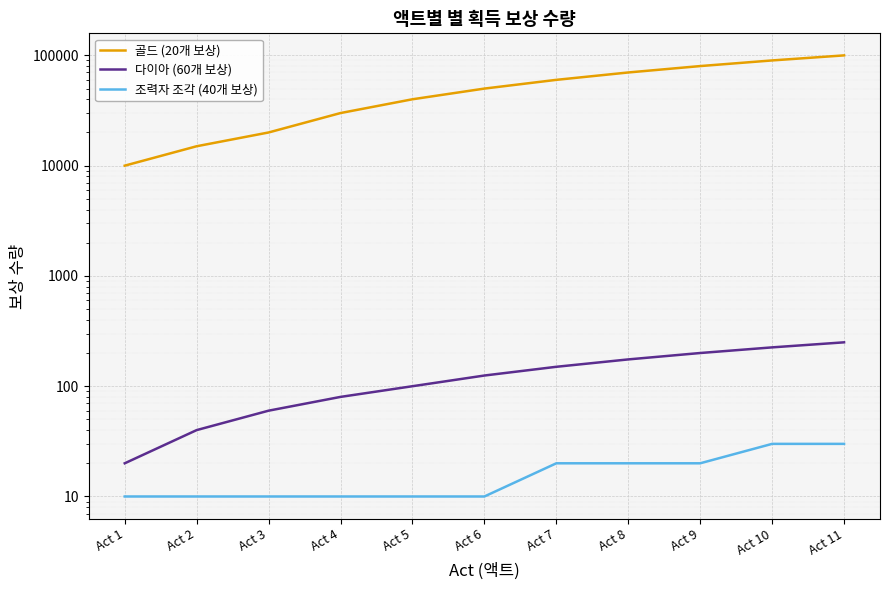

The 다이아 (60개 보상) series shows 100 at Act 5. True or false?

True